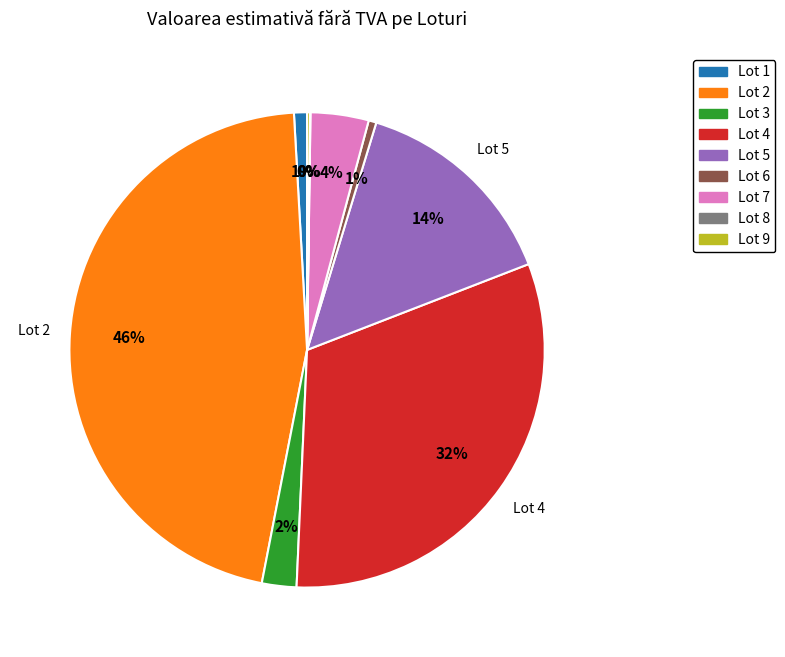

What is the largest slice in the pie chart?

Lot 2